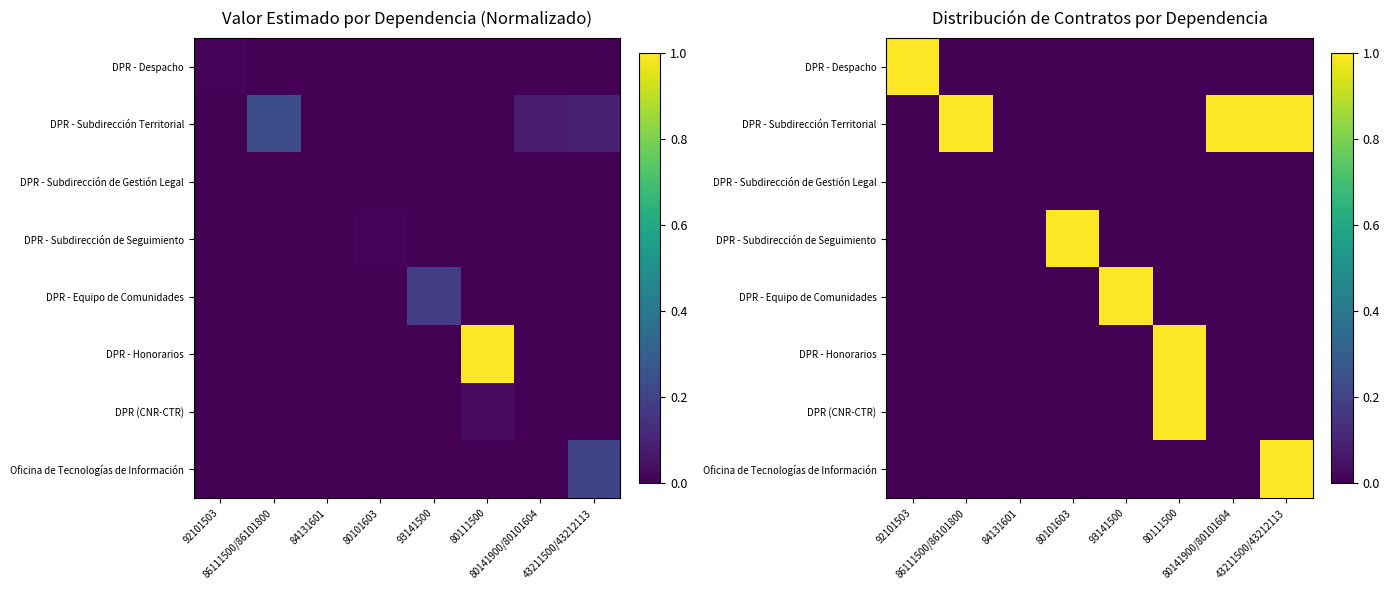

What is the total value across all series at 92101503?

1